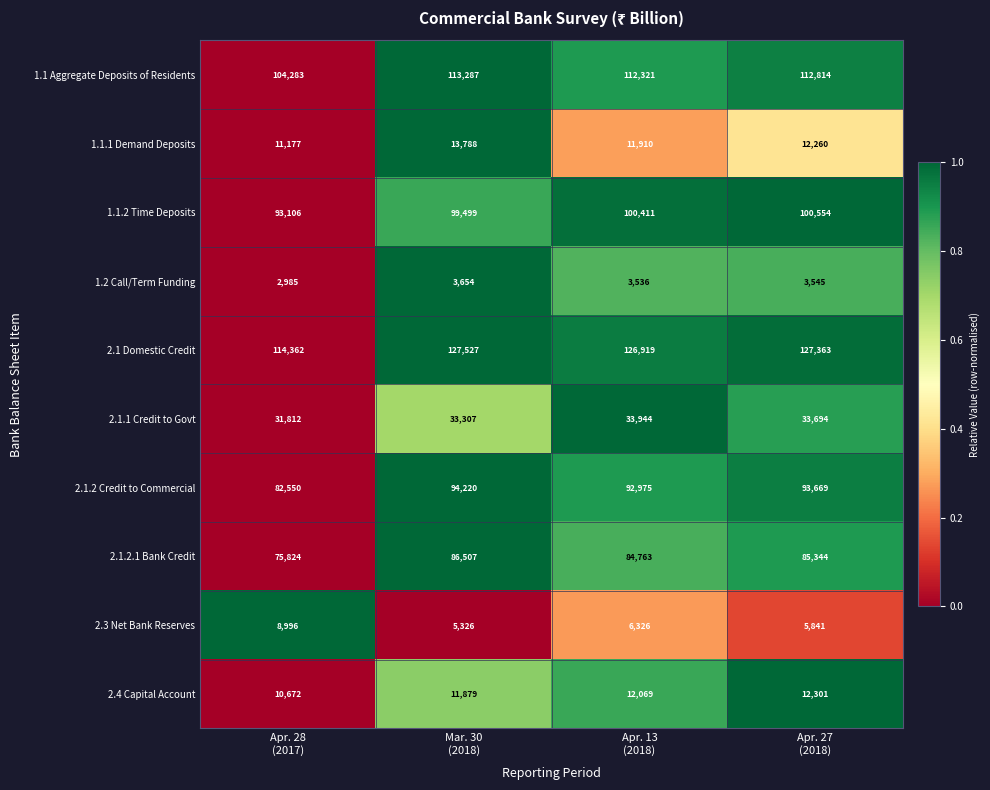

At how many categories does at least one series exceed 30542?

4